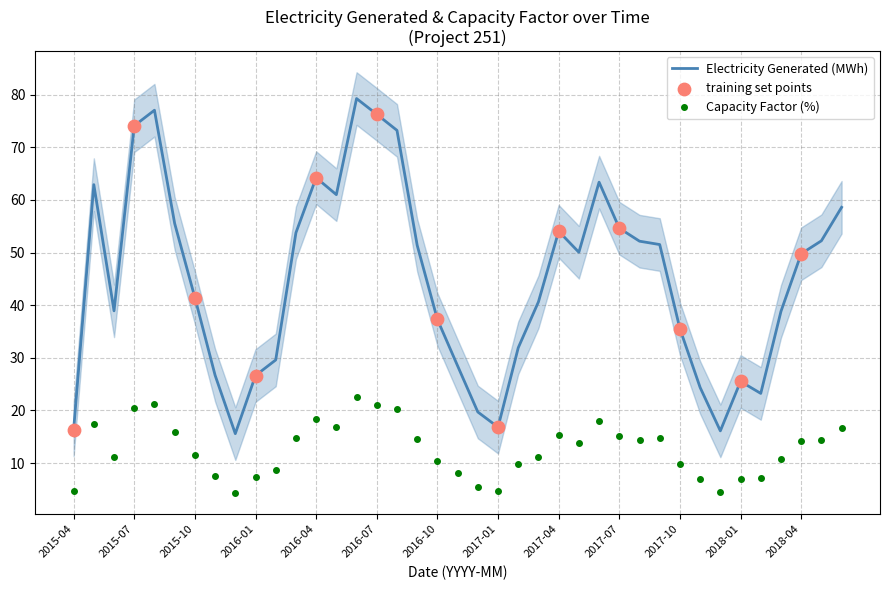

Which series contains the lowest Y value?

Capacity Factor